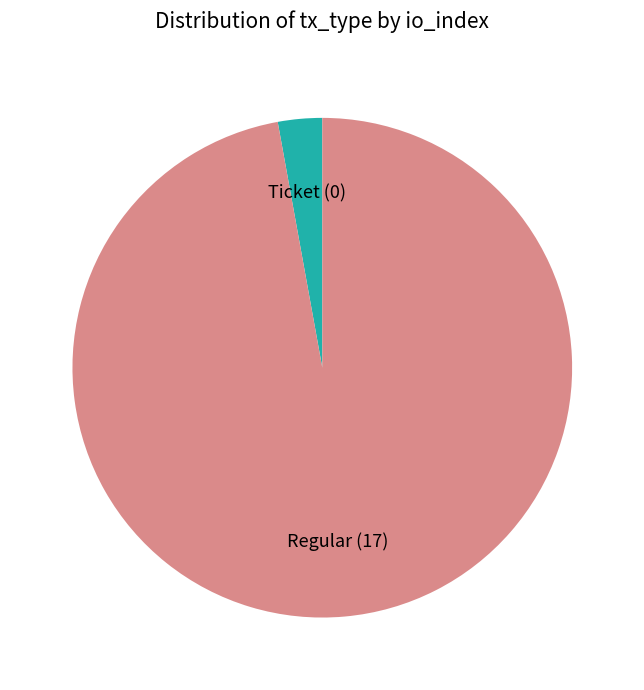

Count the number of slices in the pie.

2